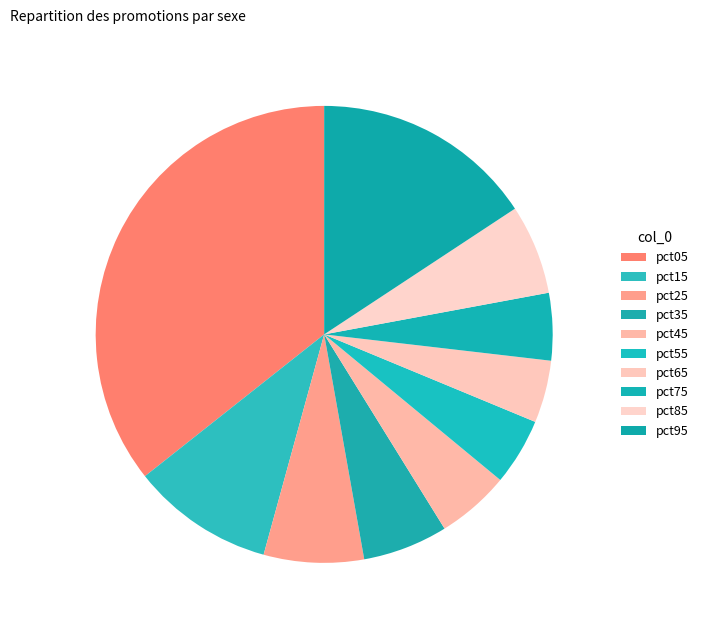

Combined, what portion of the pie is pct85 and pct45?

11.5%